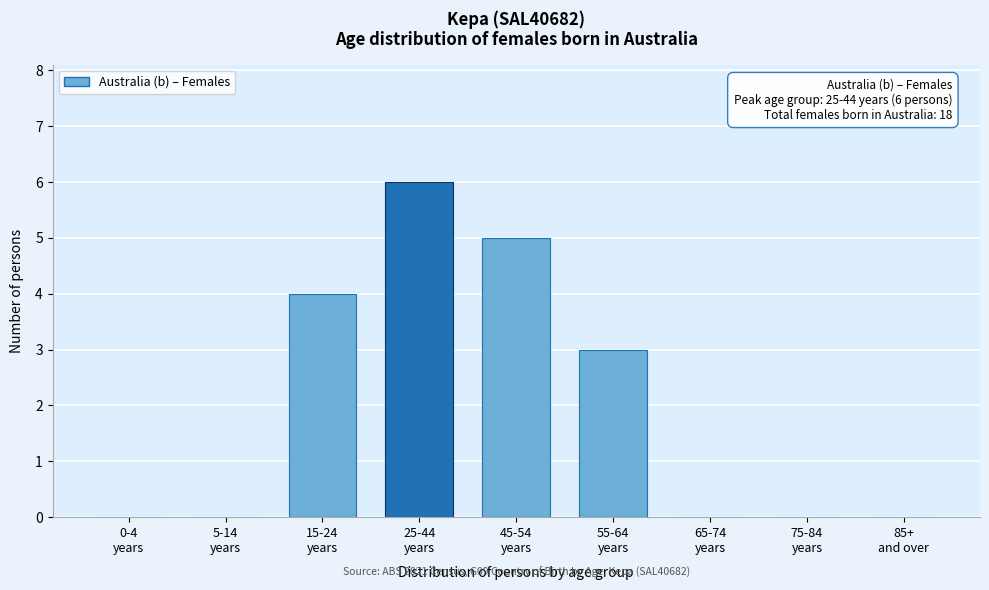

What is the greatest value displayed?

6